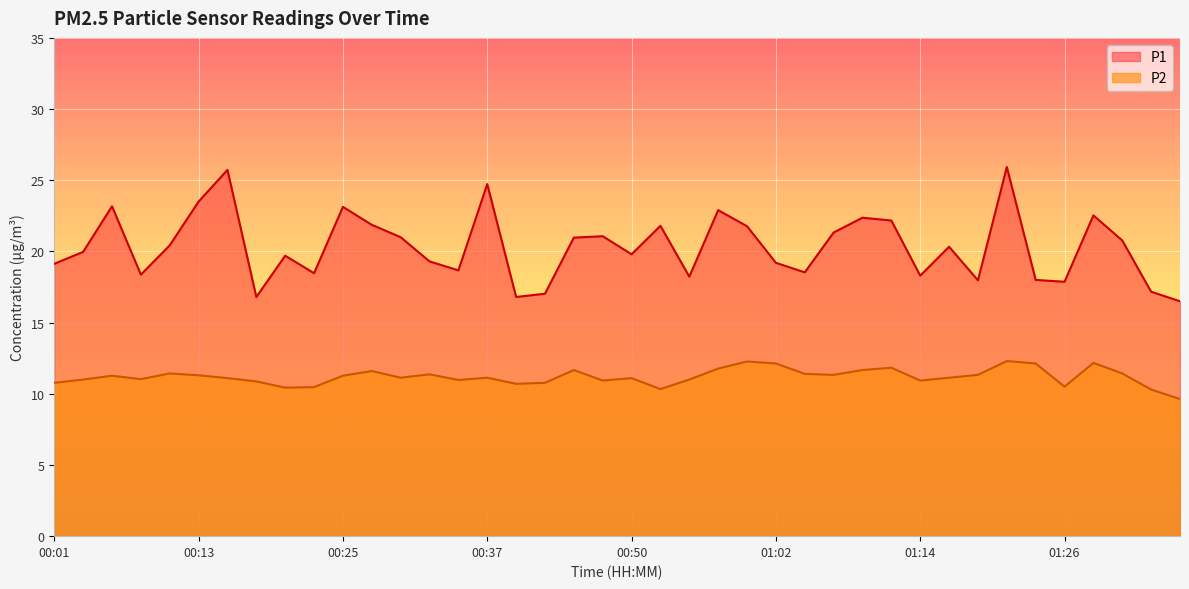

What is the value of the P1 point at the 37th from the left?

22.5